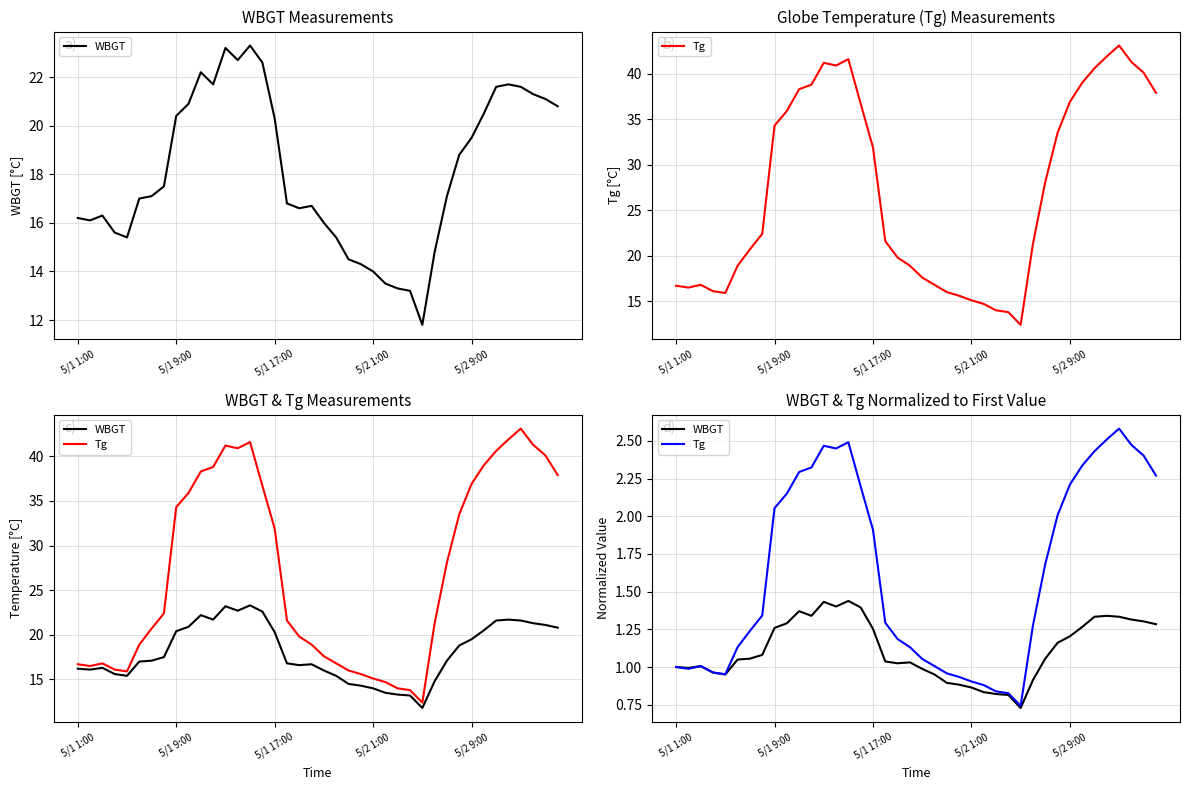

How many interior local peaks does the Tg series have?

4